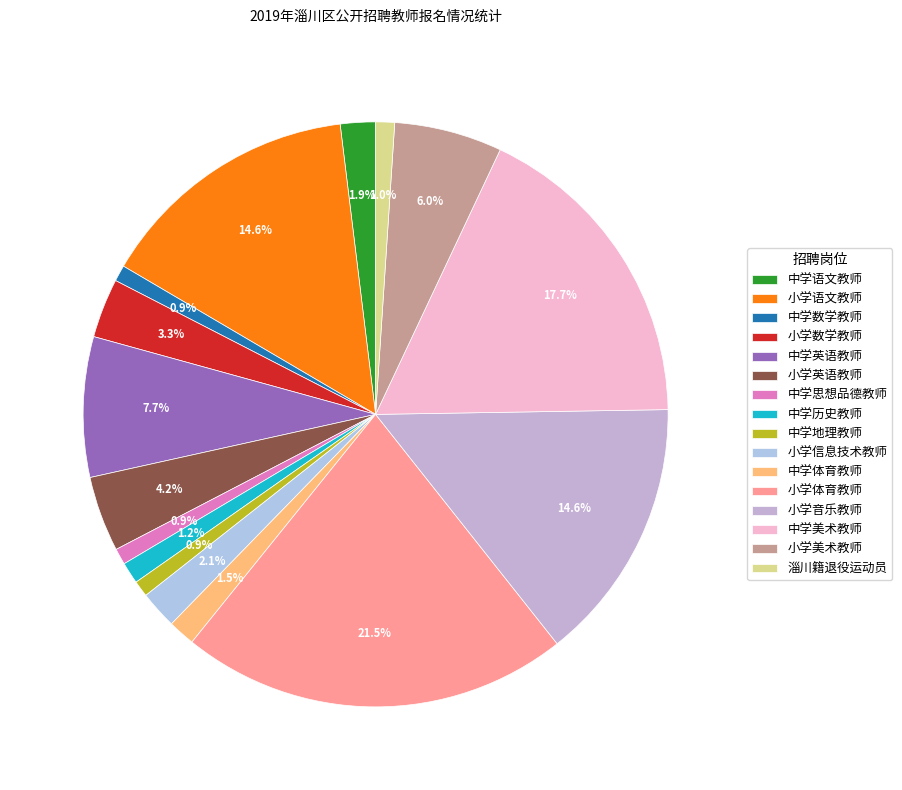

What is the ratio of the value at 中学美术教师 to the value at 小学美术教师?

3.0